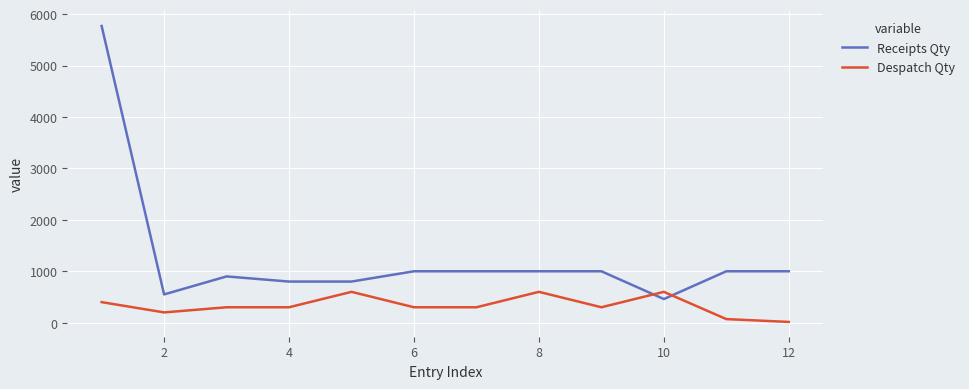

How many times do Despatch Qty and Receipts Qty cross each other?

2